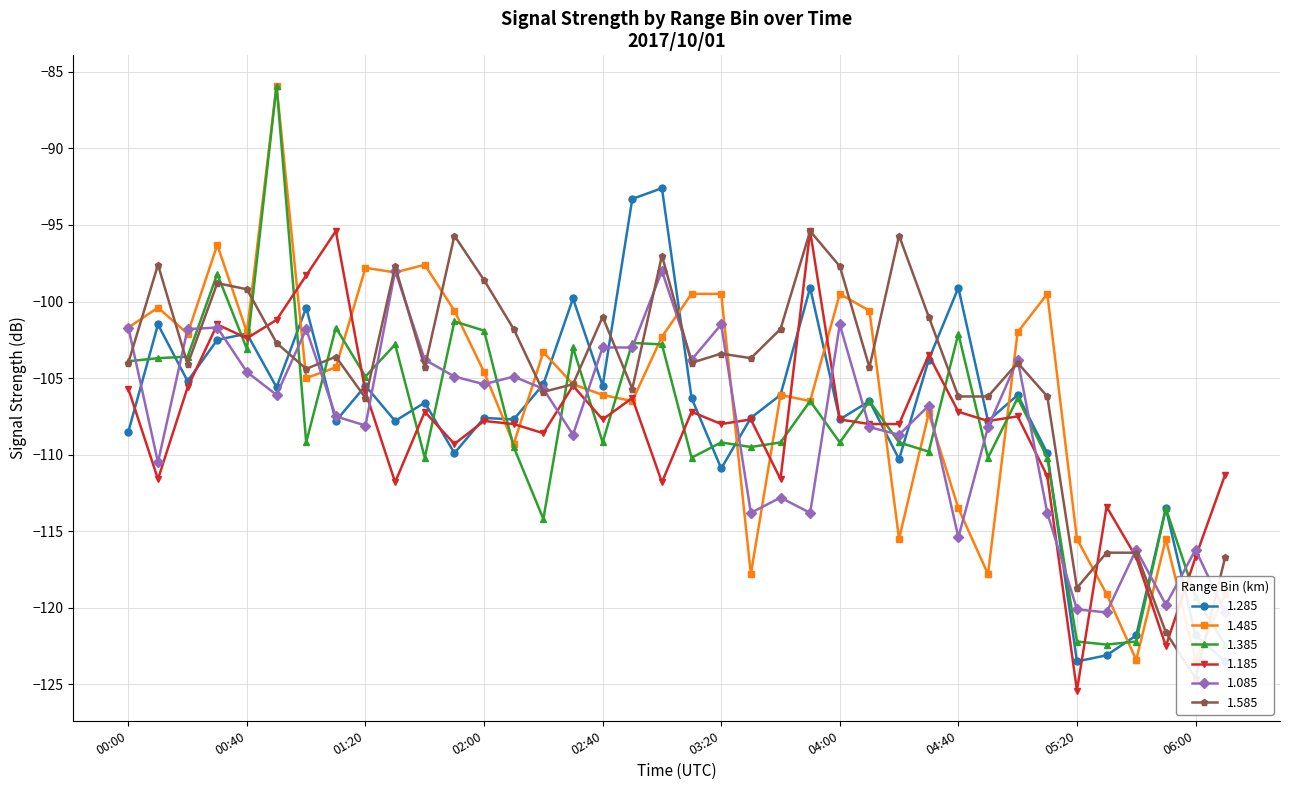

The 1.485 series shows -106.1 at 03:40. True or false?

True